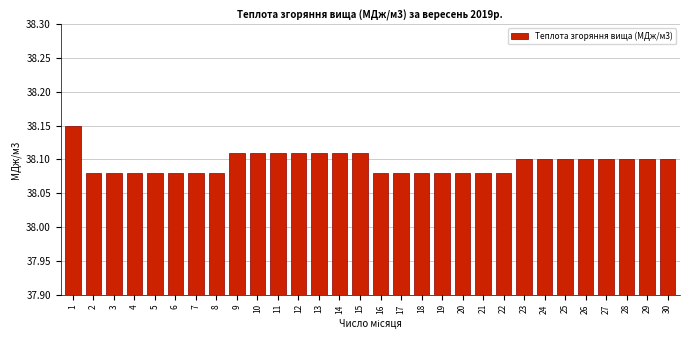

Between 9 and 24, which is larger?

9